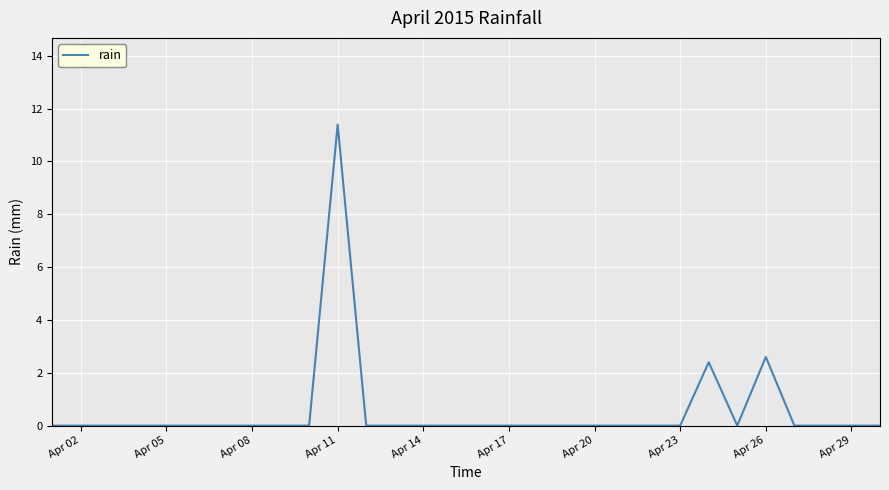

What is the greatest value displayed?

11.4